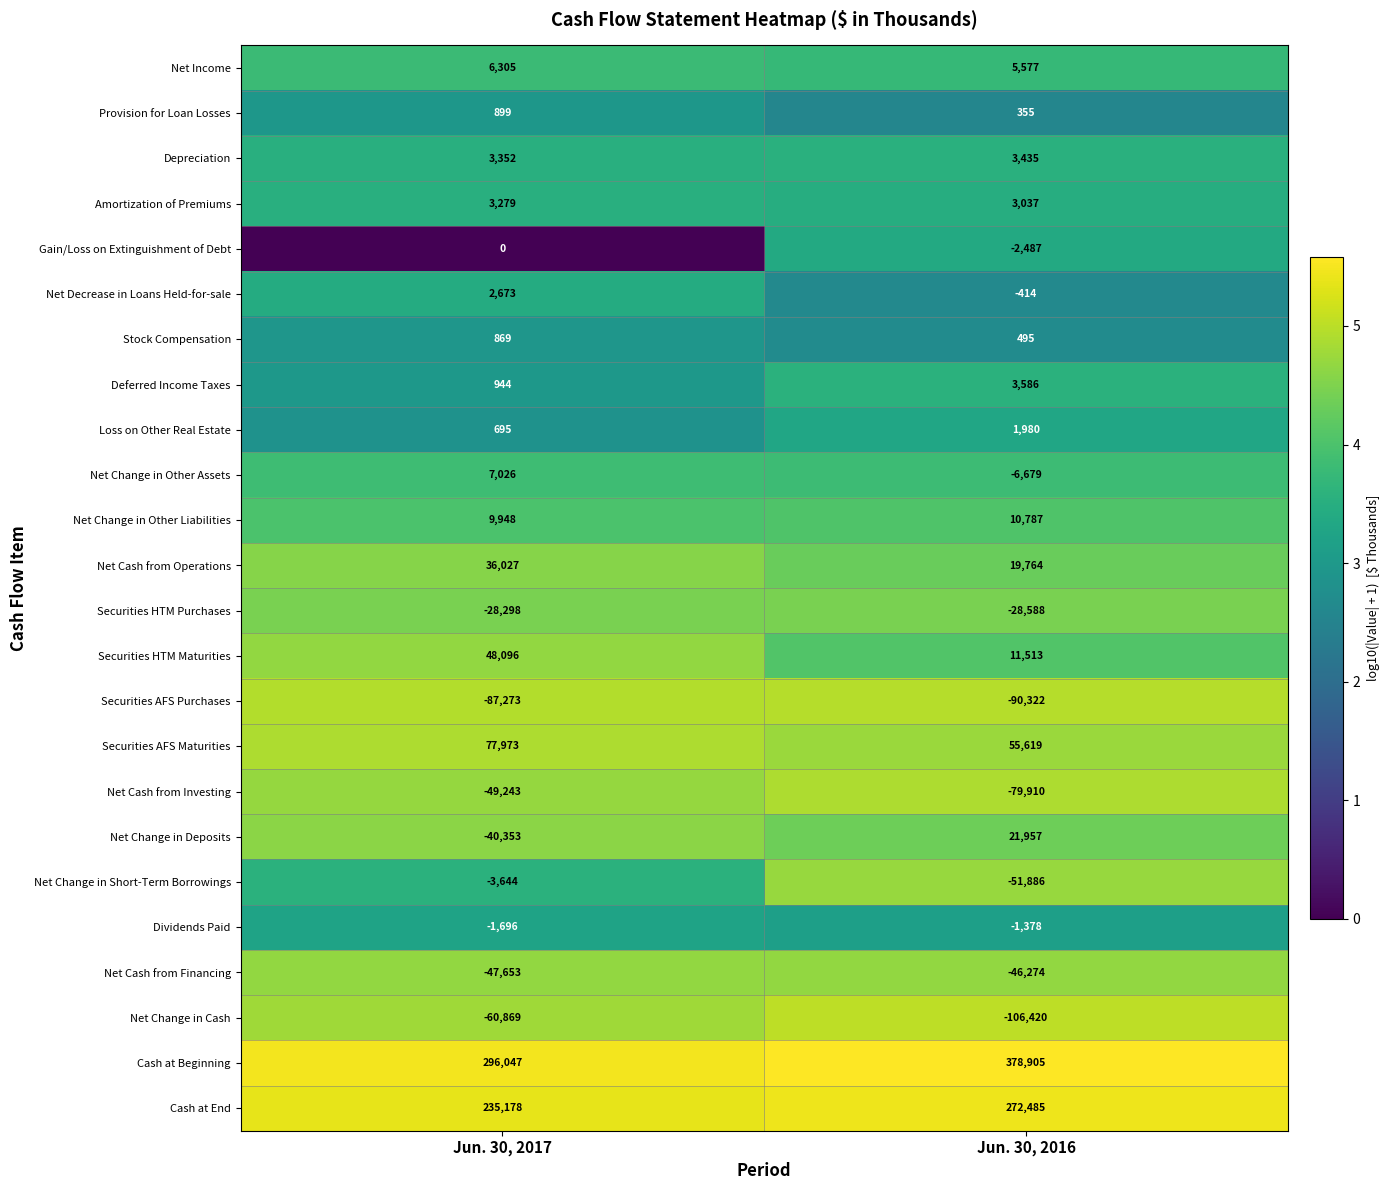

Which series has the widest spread of values?

Cash at Beginning